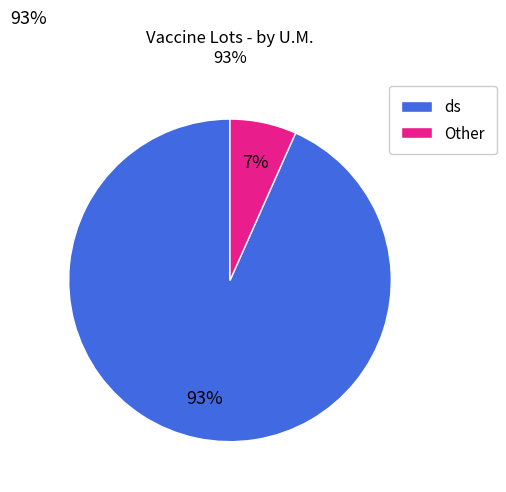

Is there any slice that represents more than half of the pie?

Yes